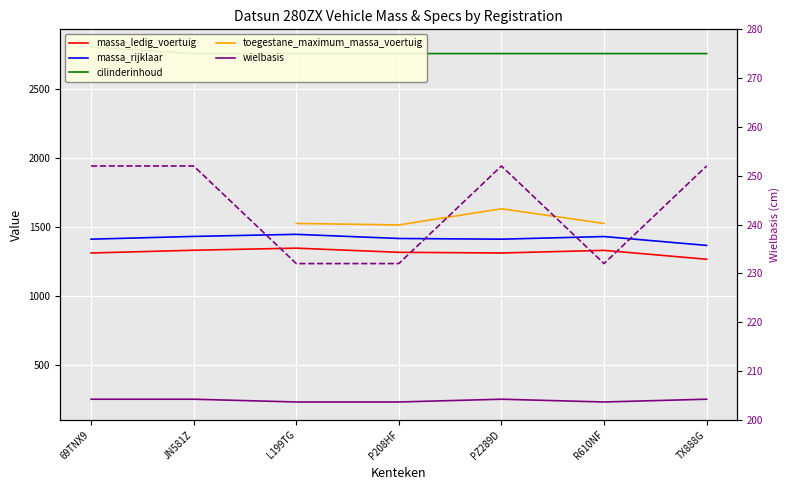

What is the label of the 4th point from the right?

P208HF